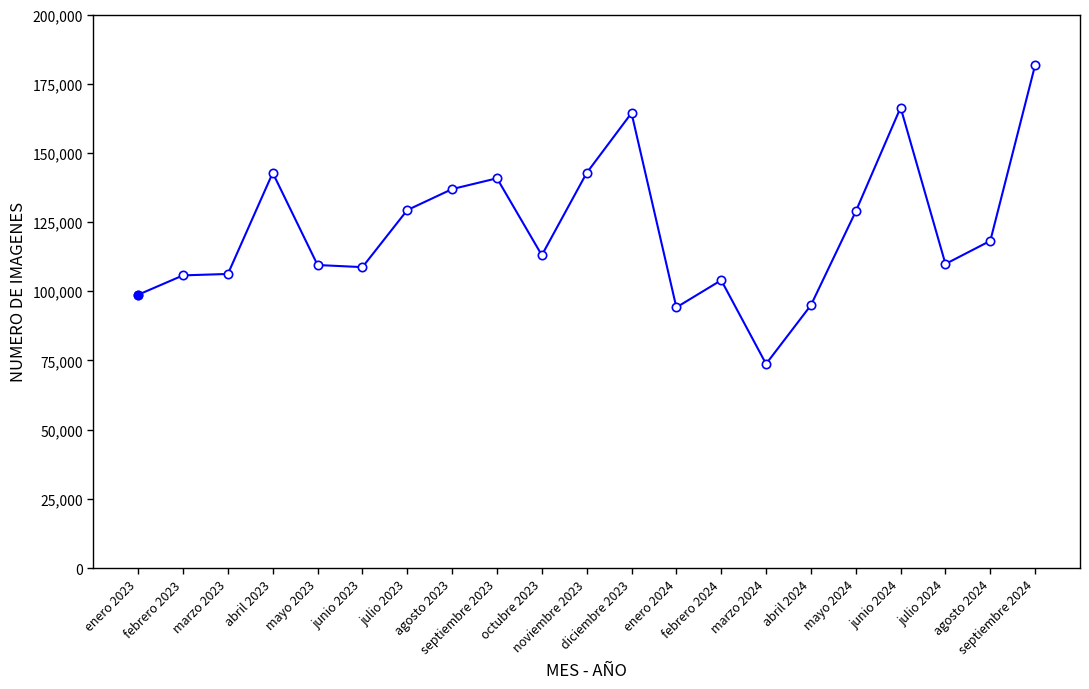

True or false: the data has more than 0 interior local peaks.

True